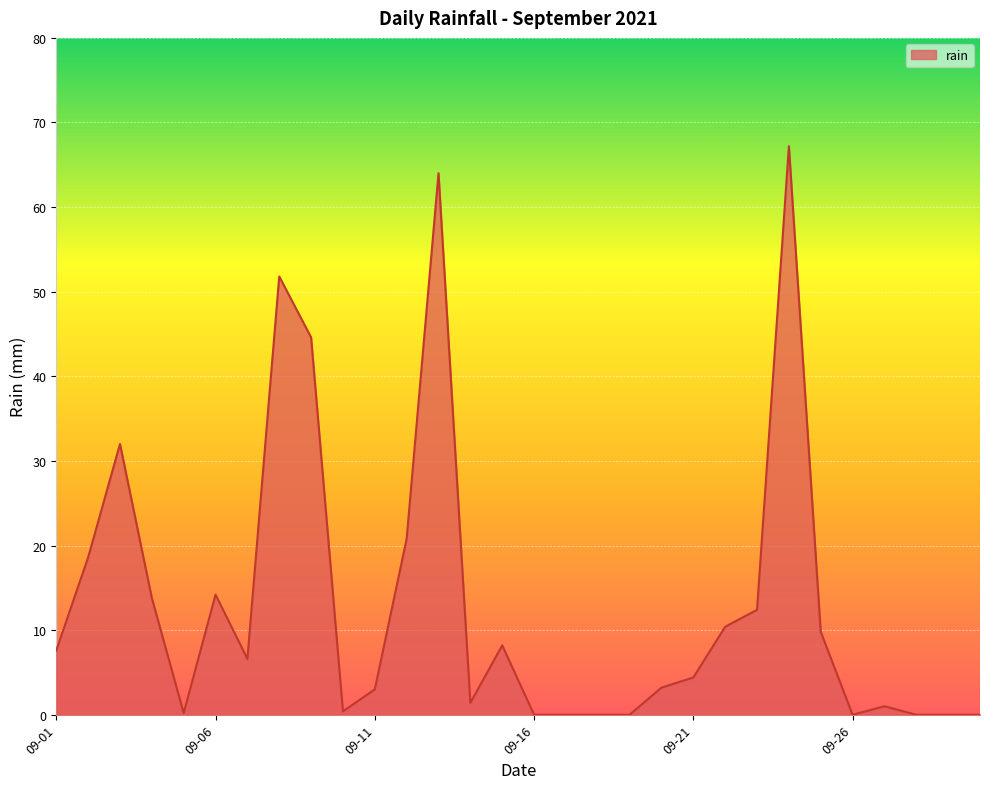

What is the difference between the maximum and minimum values?

67.2